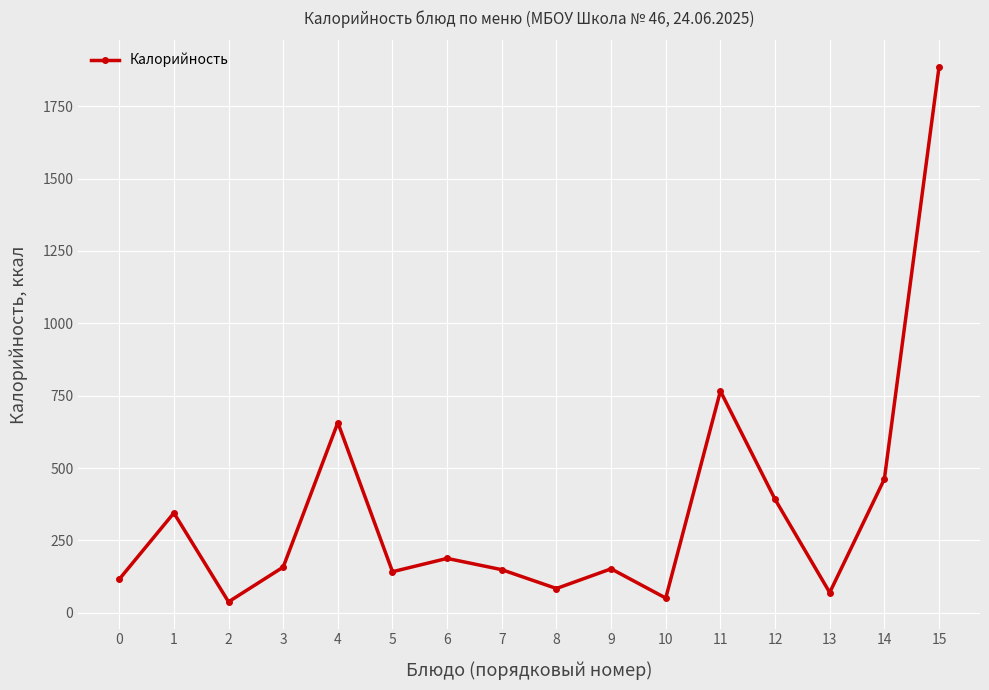

Which has a higher value, 14 or 9?

14